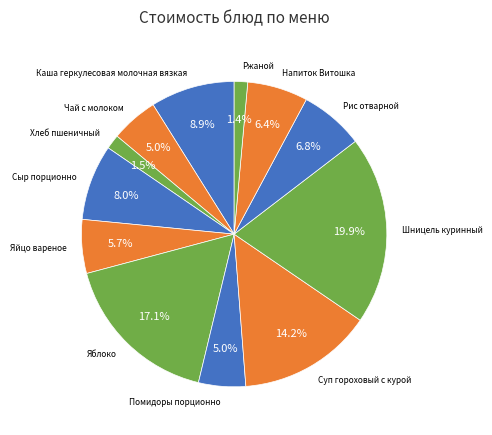

How much of the chart is everything except Хлеб пшеничный?

98.5%